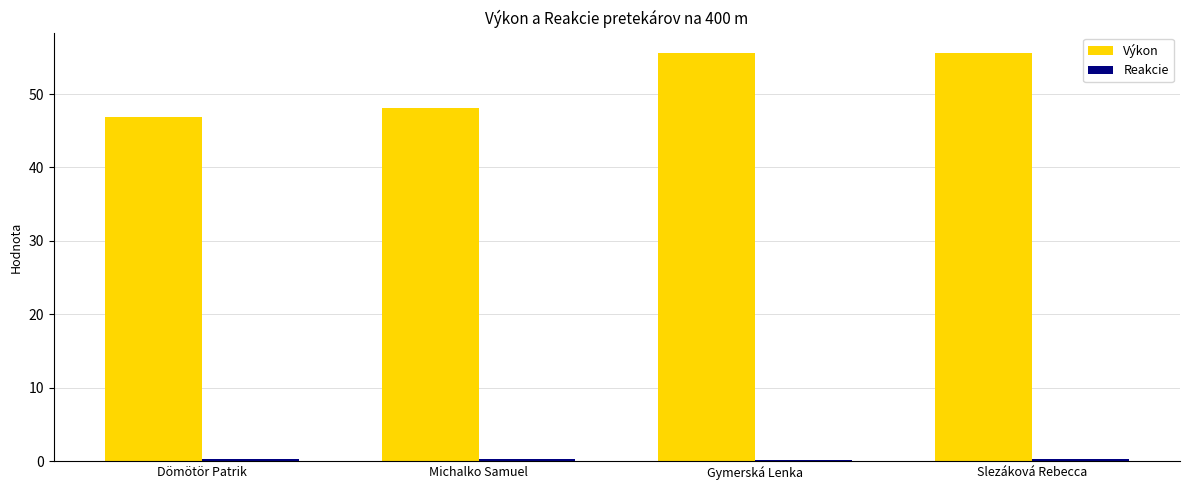

What is the sum of all Výkon values?

206.1